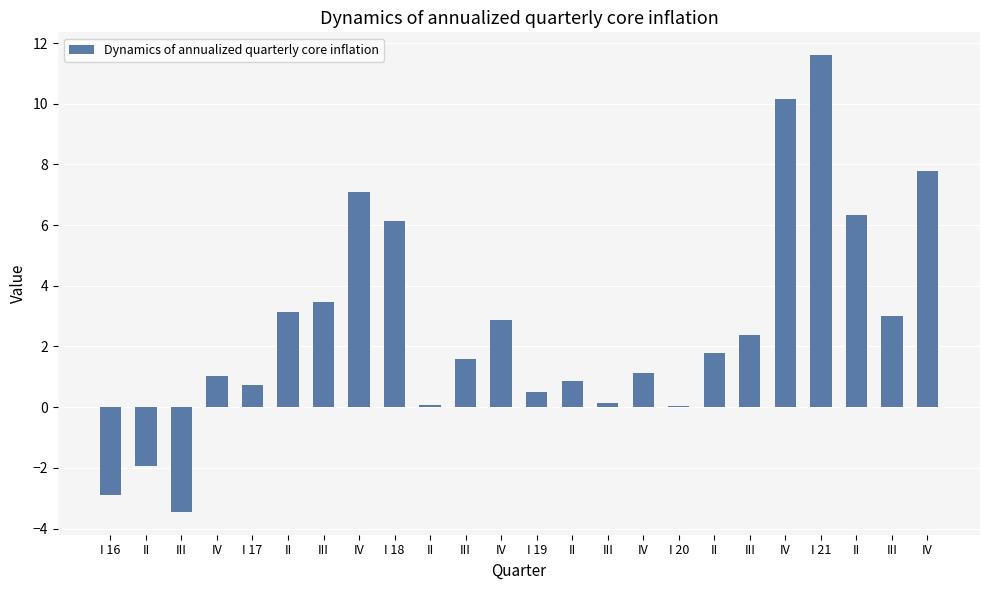

What is the sum of all values?

63.5